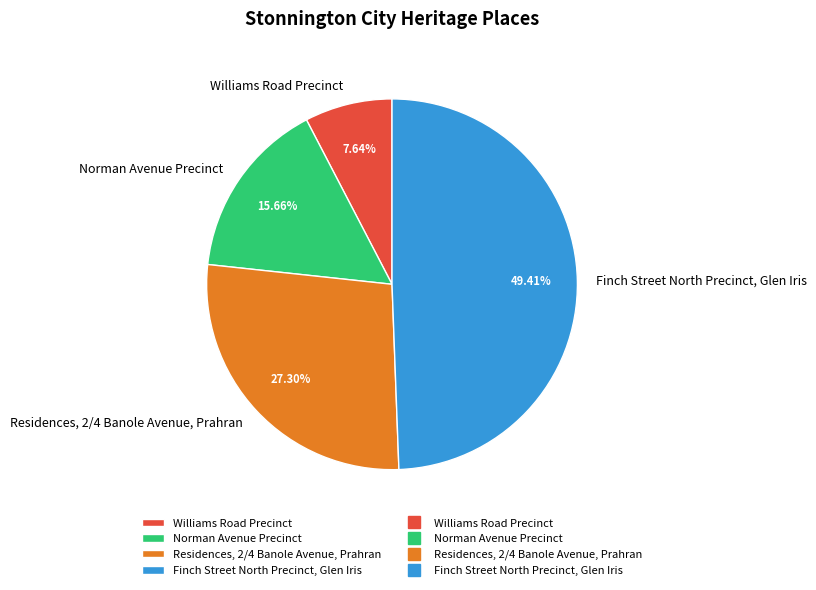

Which has a higher value, Finch Street North Precinct, Glen Iris or Williams Road Precinct?

Finch Street North Precinct, Glen Iris